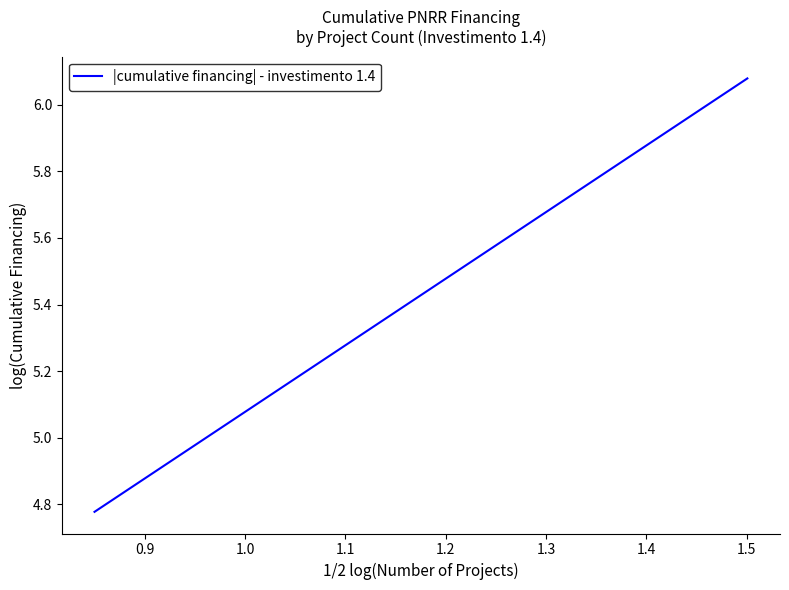

What is the difference between the maximum and minimum values?

1.3